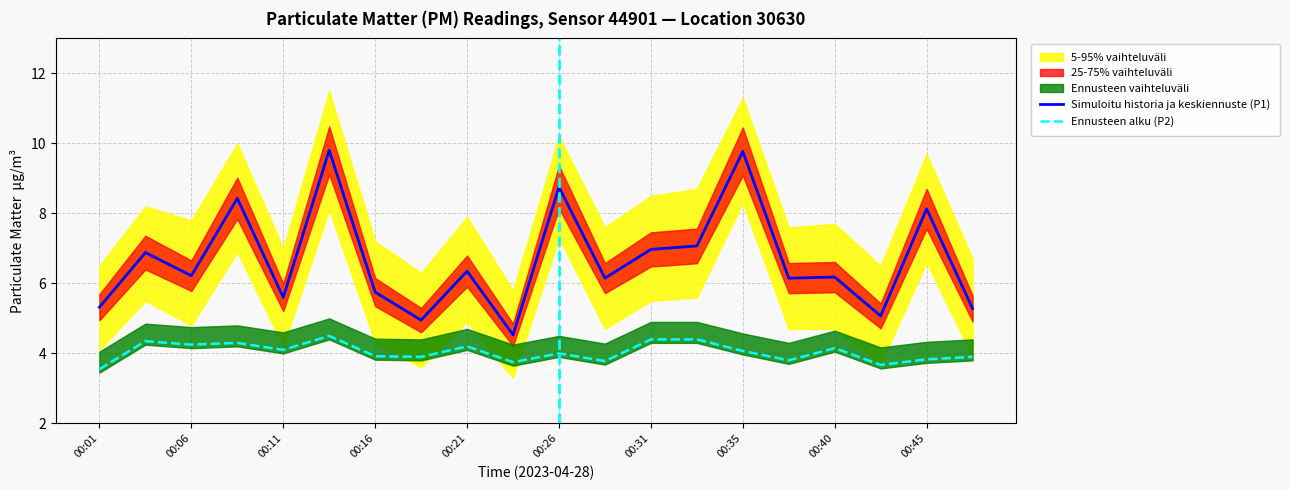

What is the difference between the highest and lowest values at 00:01?

1.8